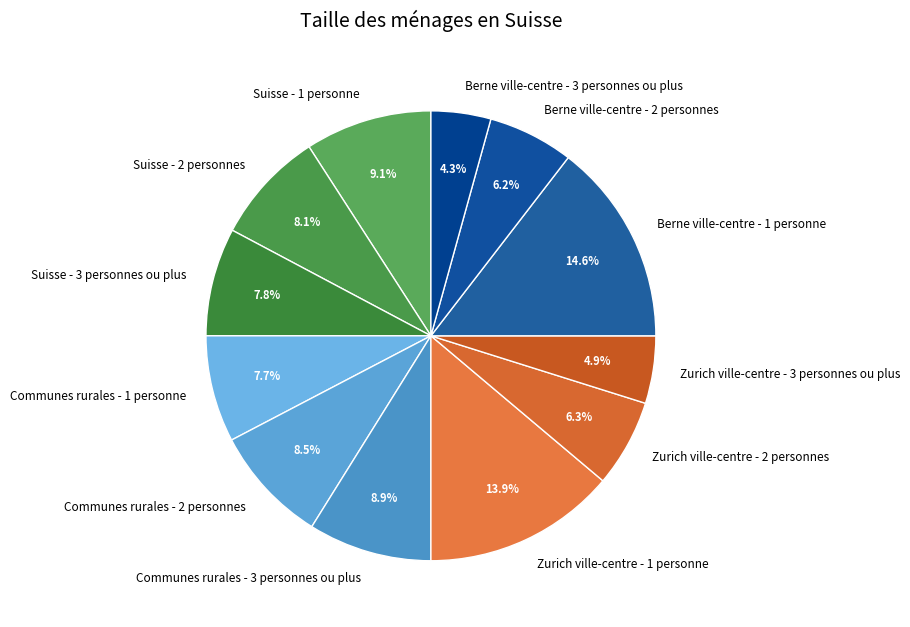

Is the sum of Zurich ville-centre - 1 personne and Berne ville-centre - 2 personnes greater than half?

No